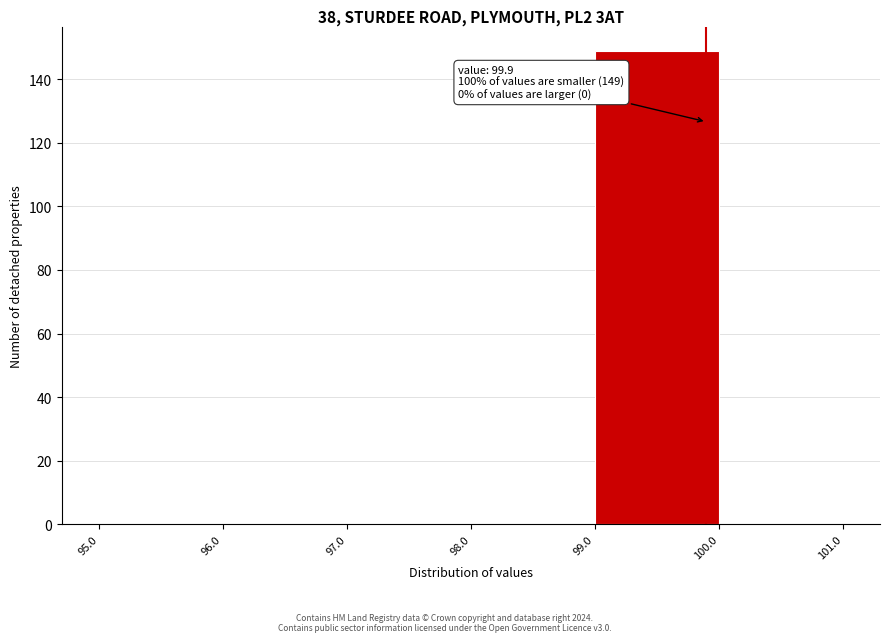

Over which range of the x-axis is the bar tallest?

99.0 to 100.0